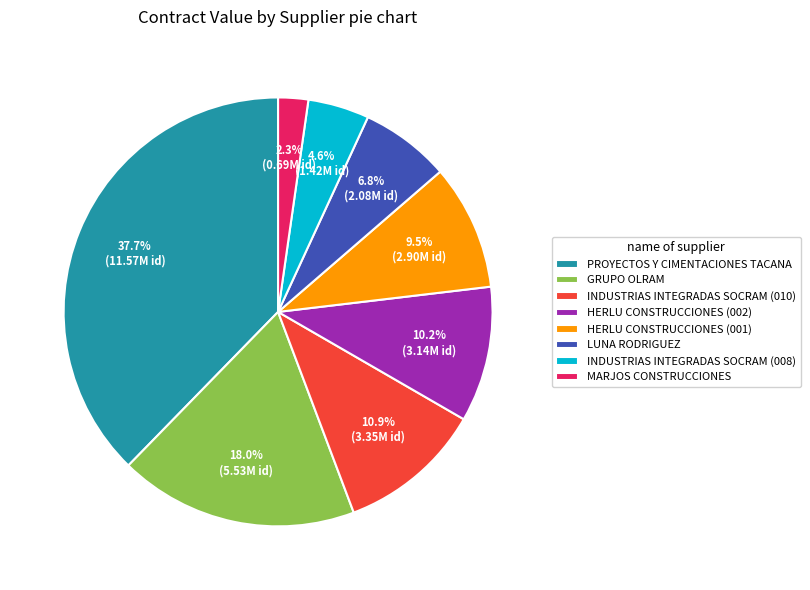

Between LUNA RODRIGUEZ and HERLU CONSTRUCCIONES (002), which is larger?

HERLU CONSTRUCCIONES (002)